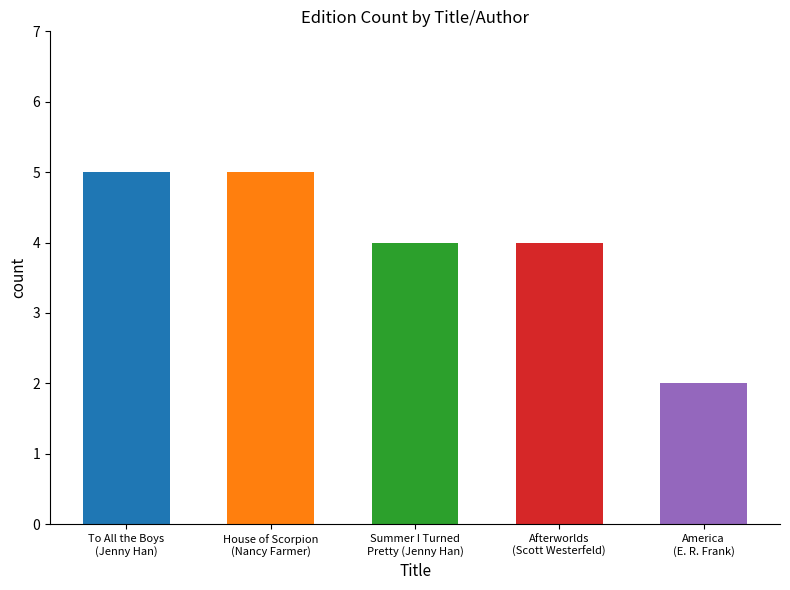

What is the value of the 1st bar from the left?

5